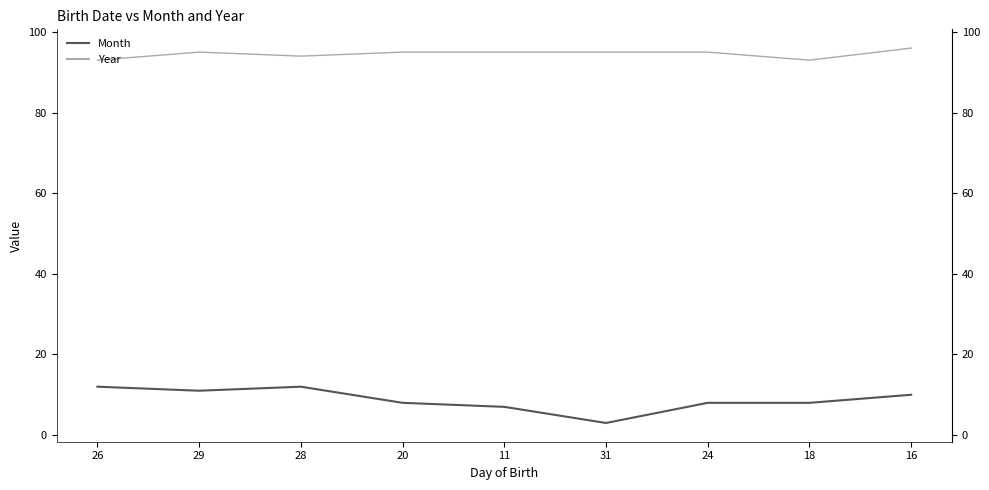

Is the value of Year at 28 greater than the value of Month at 11?

Yes